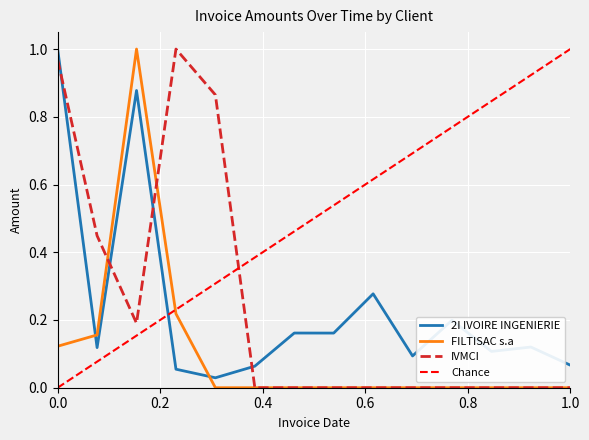

True or false: FILTISAC s.a has a value of 0.5 at 1.0.

False